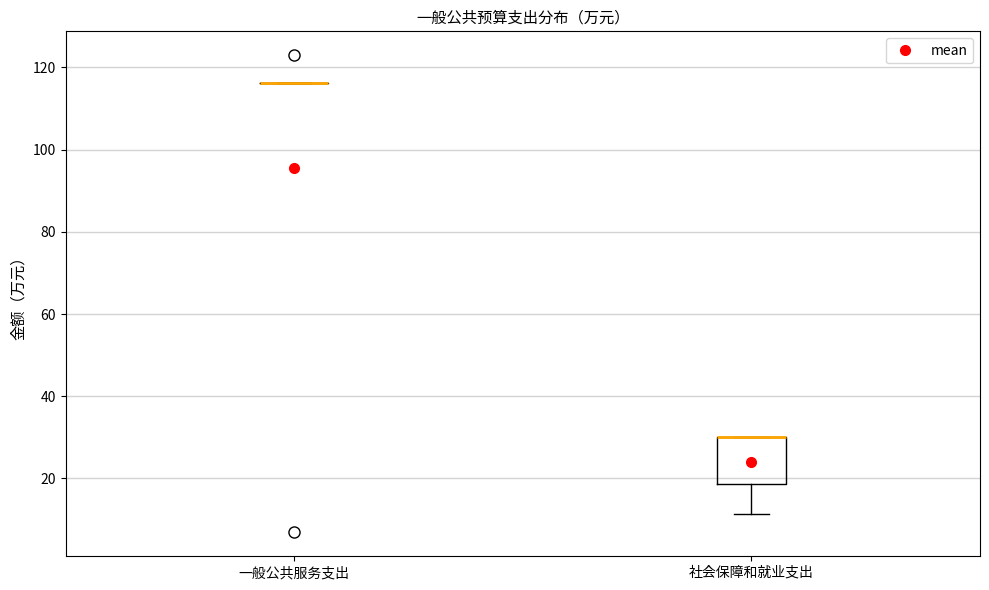

Where is the lower edge of the box for 社会保障和就业支出 on the y-axis? The values are not printed on the chart, so give them approximately, as read against the axis.

18